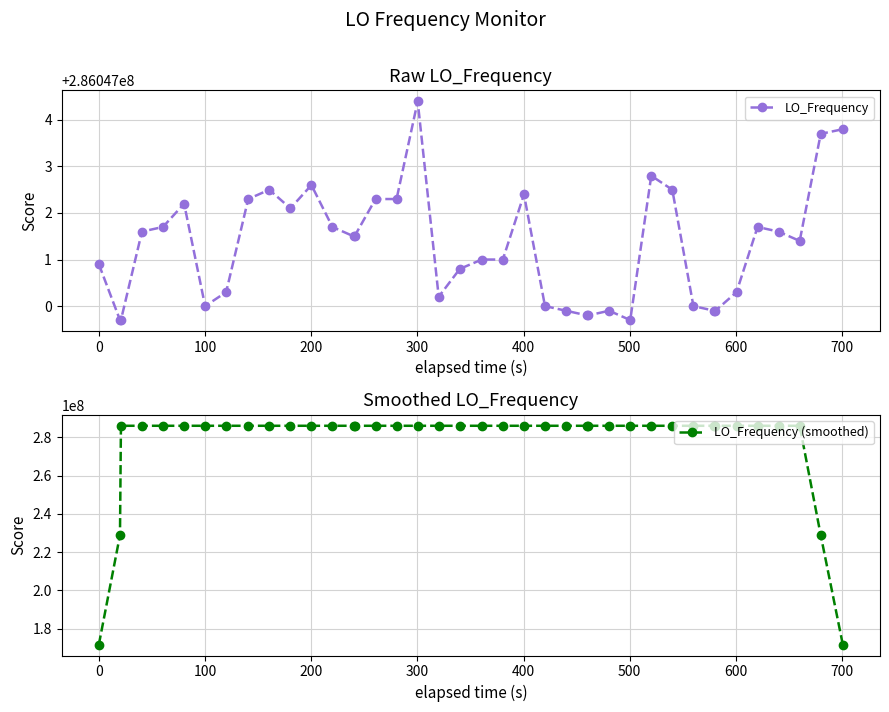

What is the maximum value for LO_Frequency (smoothed)?

286047002.4